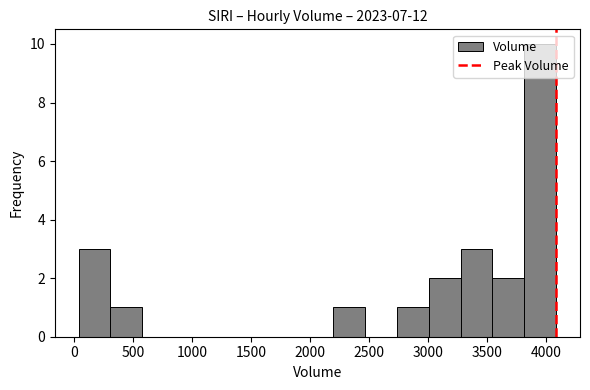

Reading left to right, list every bar in this chart as the range it spans on the x-axis followed by its height. Neither the bar edges nor the heights are printed on the chart, so give them approximately, as read against the axes.

50 to 300: 3
300 to 600: 1
600 to 850: 0
850 to 1100: 0
1100 to 1400: 0
1400 to 1650: 0
1650 to 1950: 0
1950 to 2200: 0
2200 to 2450: 1
2450 to 2750: 0
2750 to 3000: 1
3000 to 3300: 2
3300 to 3550: 3
3550 to 3800: 2
3800 to 4100: 10